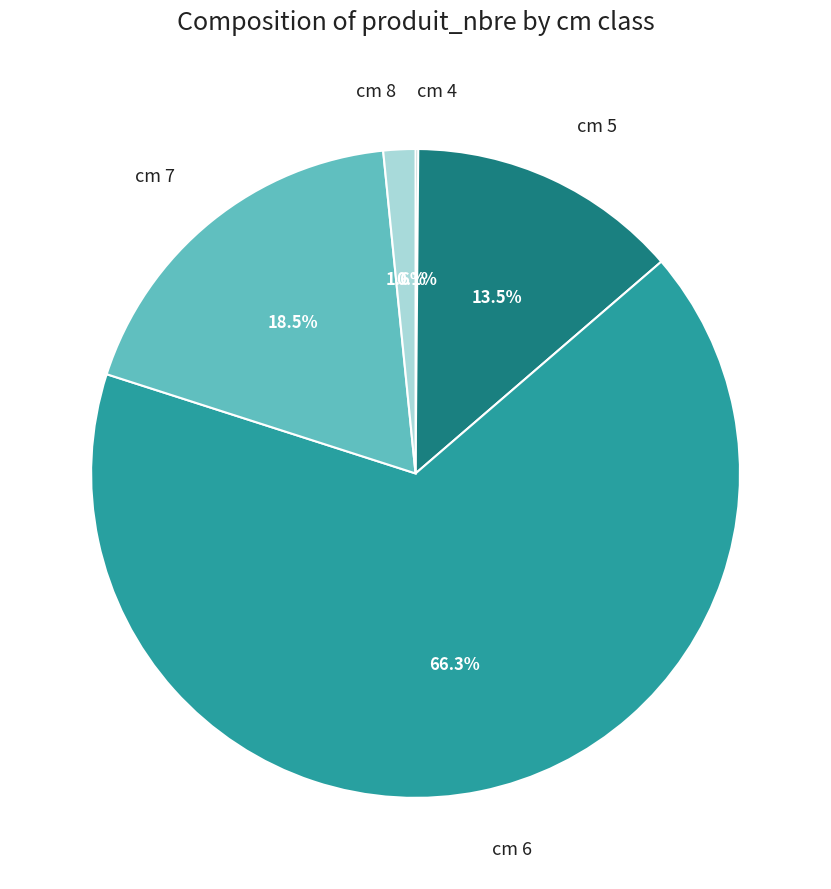

Which slice is the largest?

cm 6